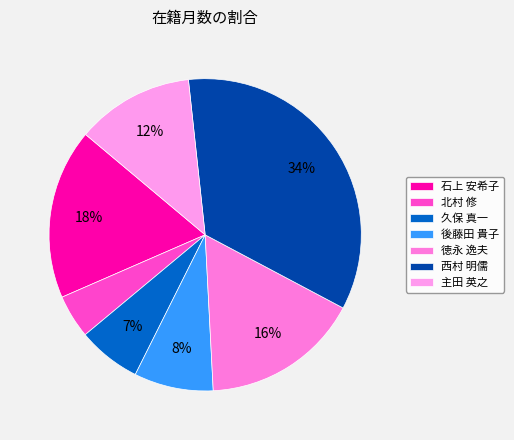

What is the smallest slice in the pie chart?

北村 修